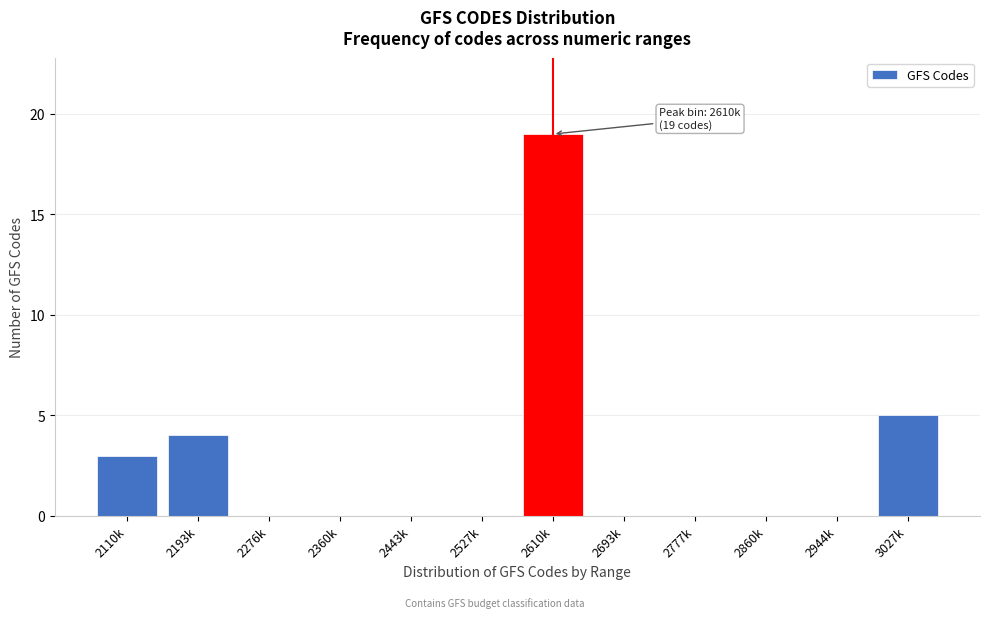

Reading left to right, what are all the values shown in this chart?

2110k=3	2193k=4	2276k=0	2360k=0	2443k=0	2527k=0	2610k=19	2693k=0	2777k=0	2860k=0	2944k=0	3027k=5